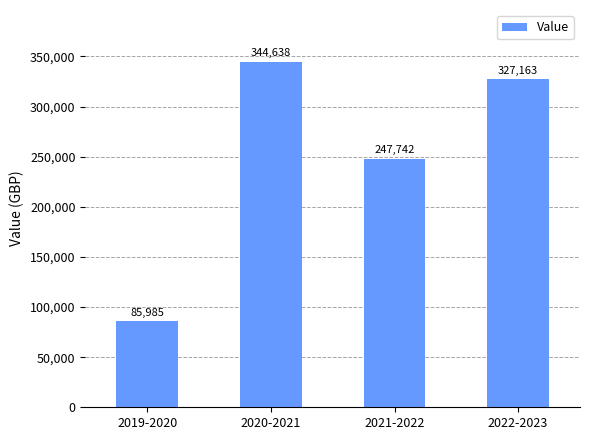

What is the difference between the values at 2020-2021 and 2021-2022?

96895.5